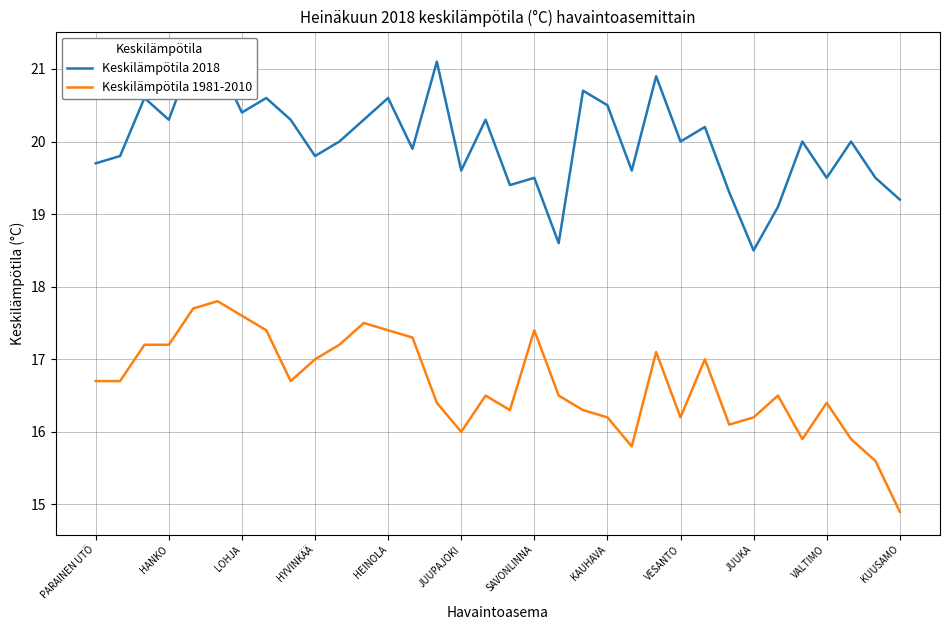

Is it true that Keskilämpötila 1981-2010 equals 23.2 at JUUKA?

False